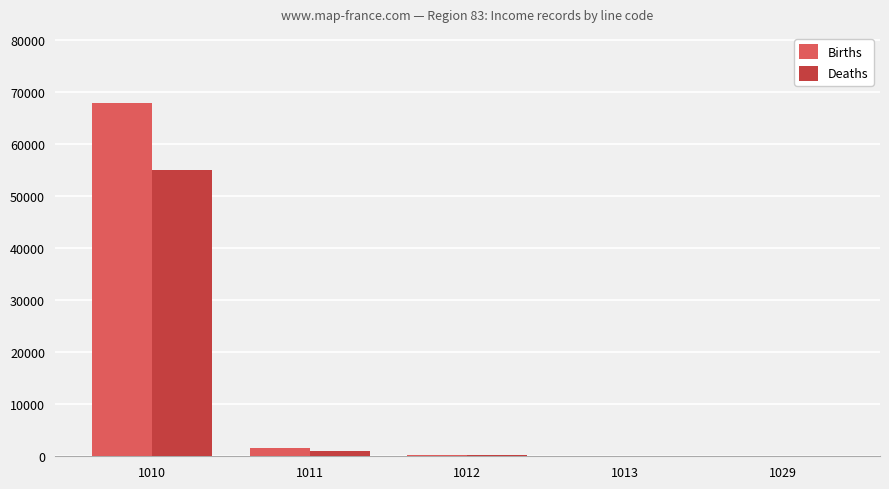

What is the sum of all Deaths values?

56387